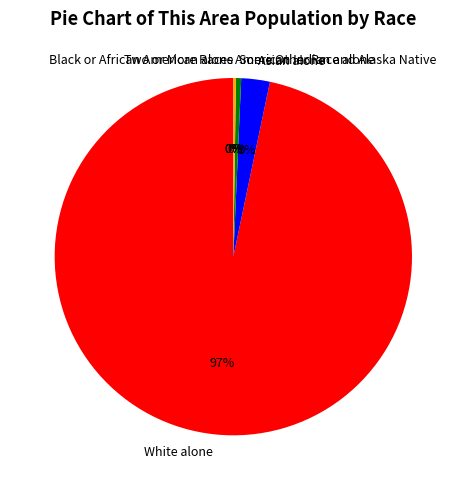

To the nearest percent, what is the difference between the largest and smallest slice percentages?

97%